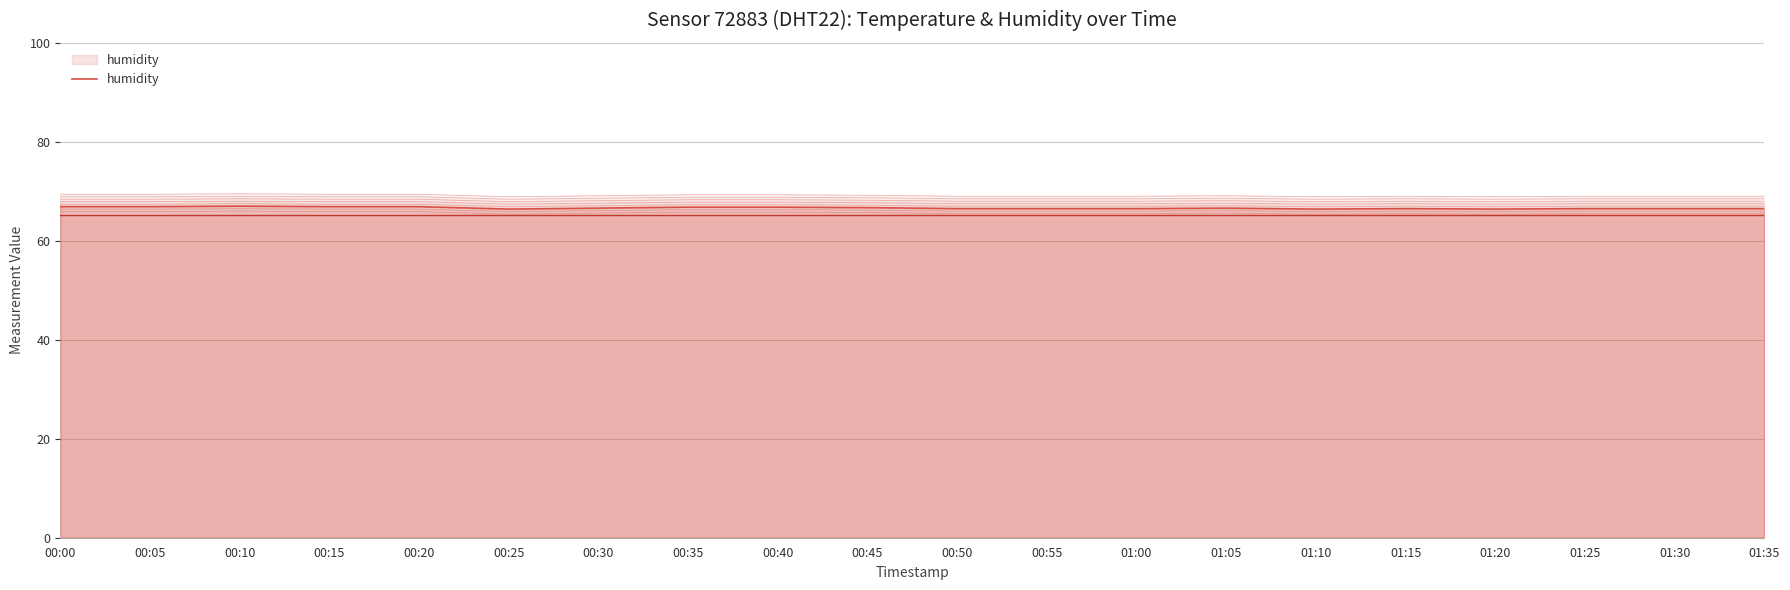

Is it true that the value at 01:35 is 66.5?

True